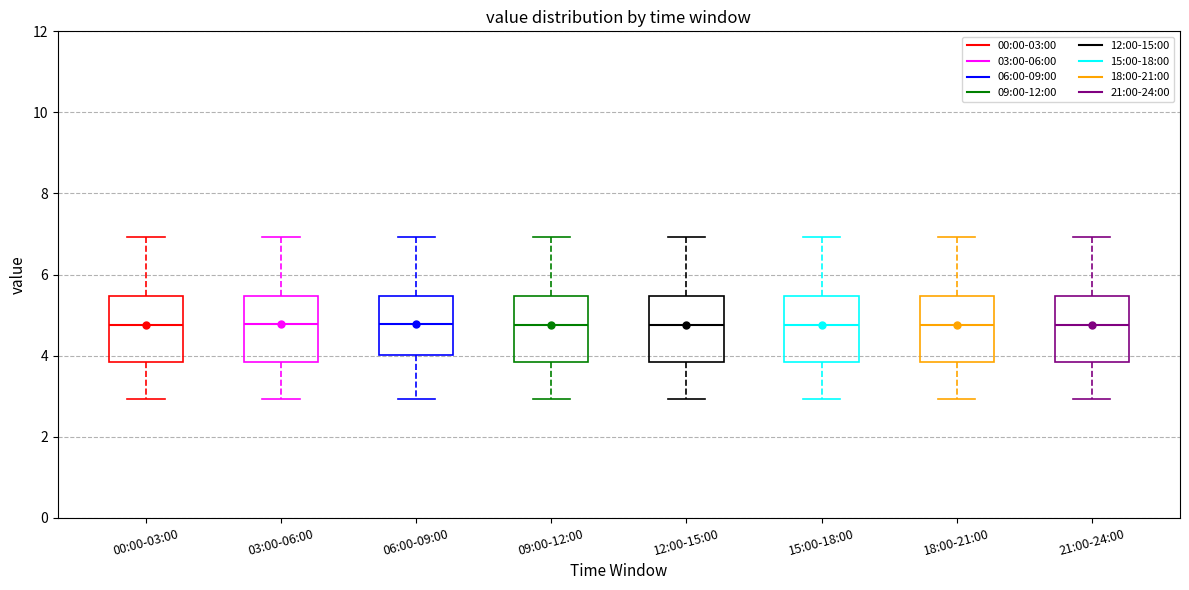

Where is the upper edge of the box for 00:00-03:00 on the y-axis? The values are not printed on the chart, so give them approximately, as read against the axis.

5.4